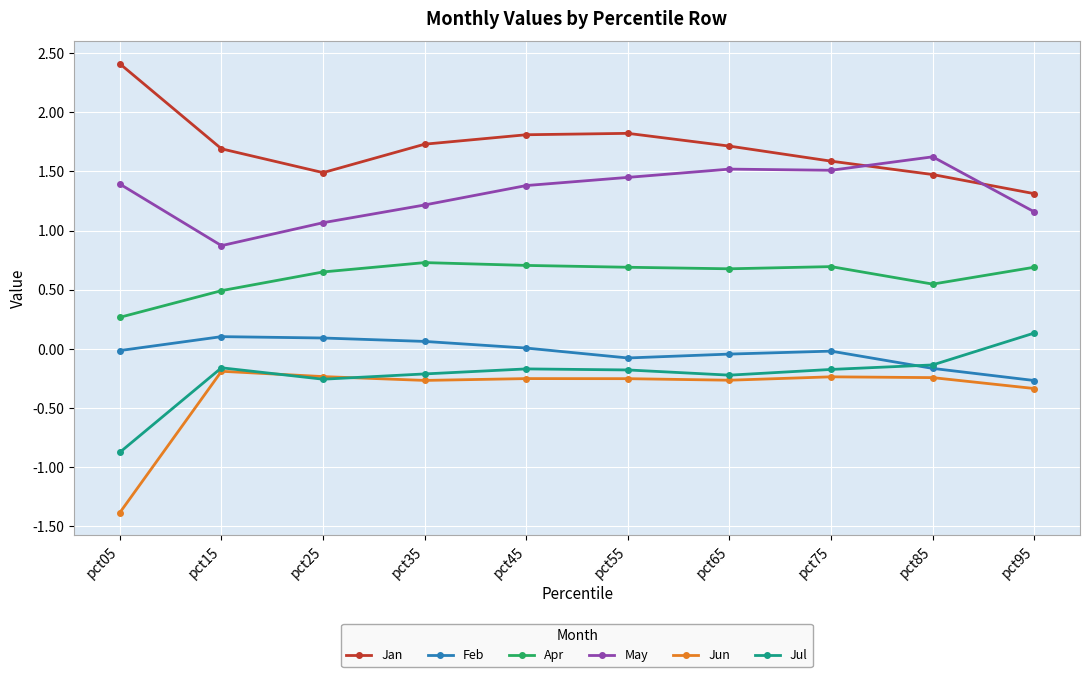

The Jul series shows -0.2 at pct35. True or false?

True